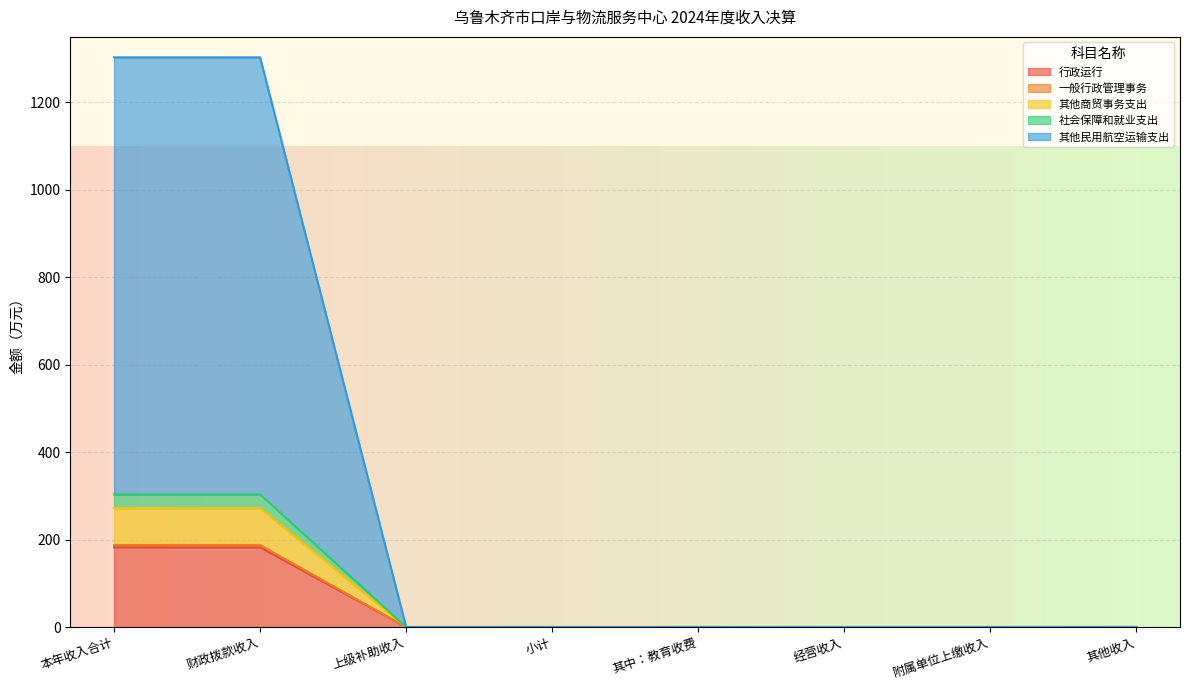

The value of 社会保障和就业支出 at 本年收入合计 is 101.2. True or false?

False